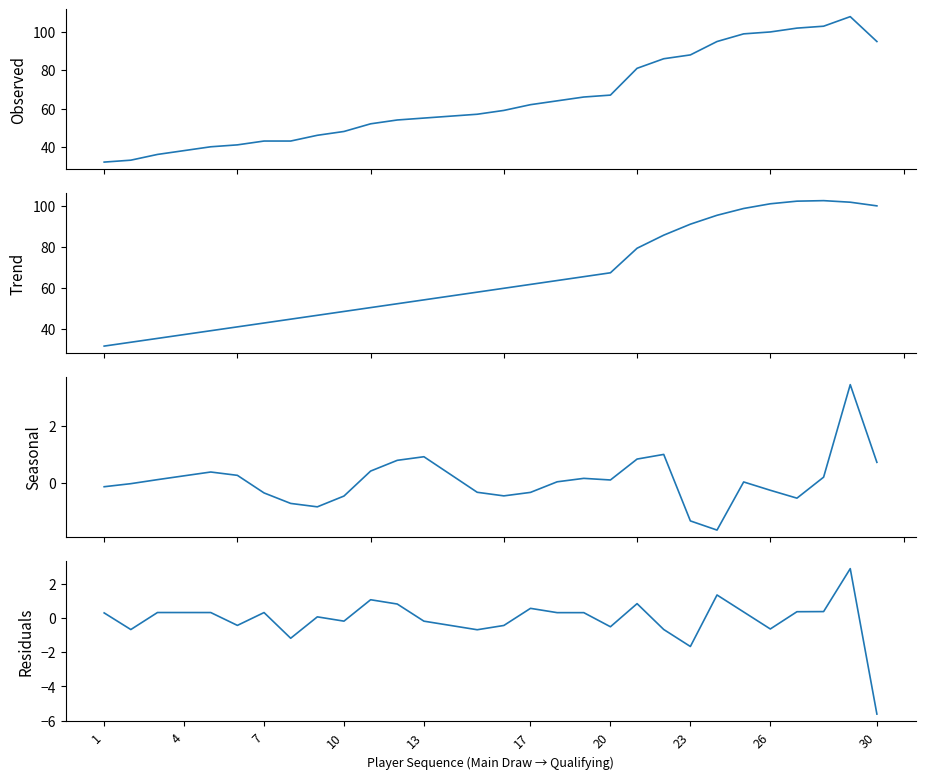

How many negative values does the Residuals series have?

13